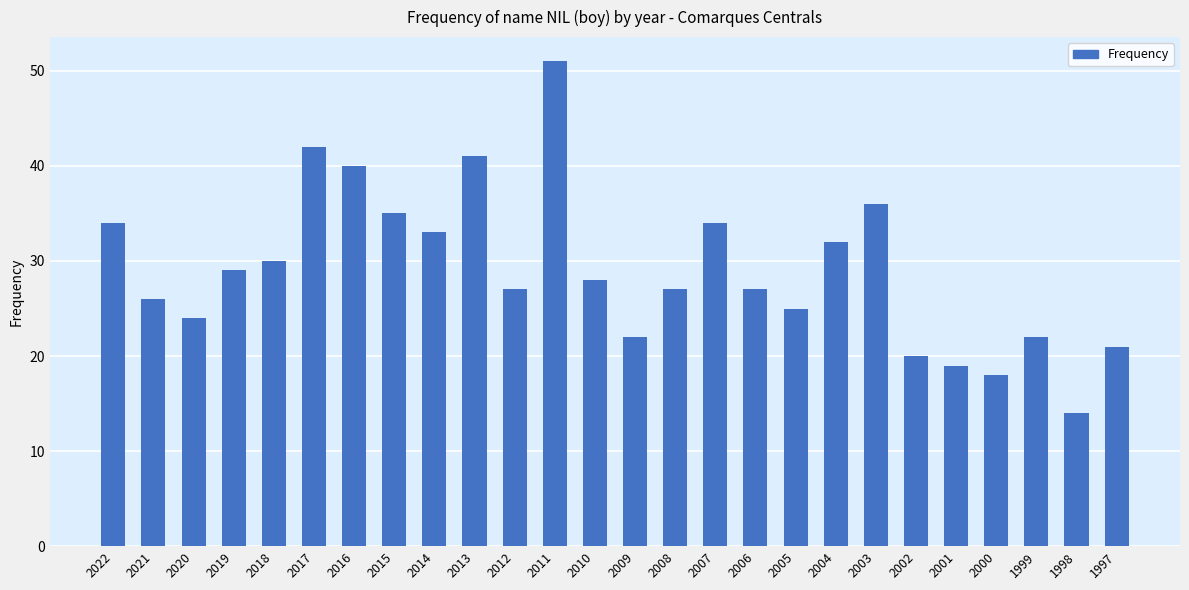

Does the chart contain any negative values?

No